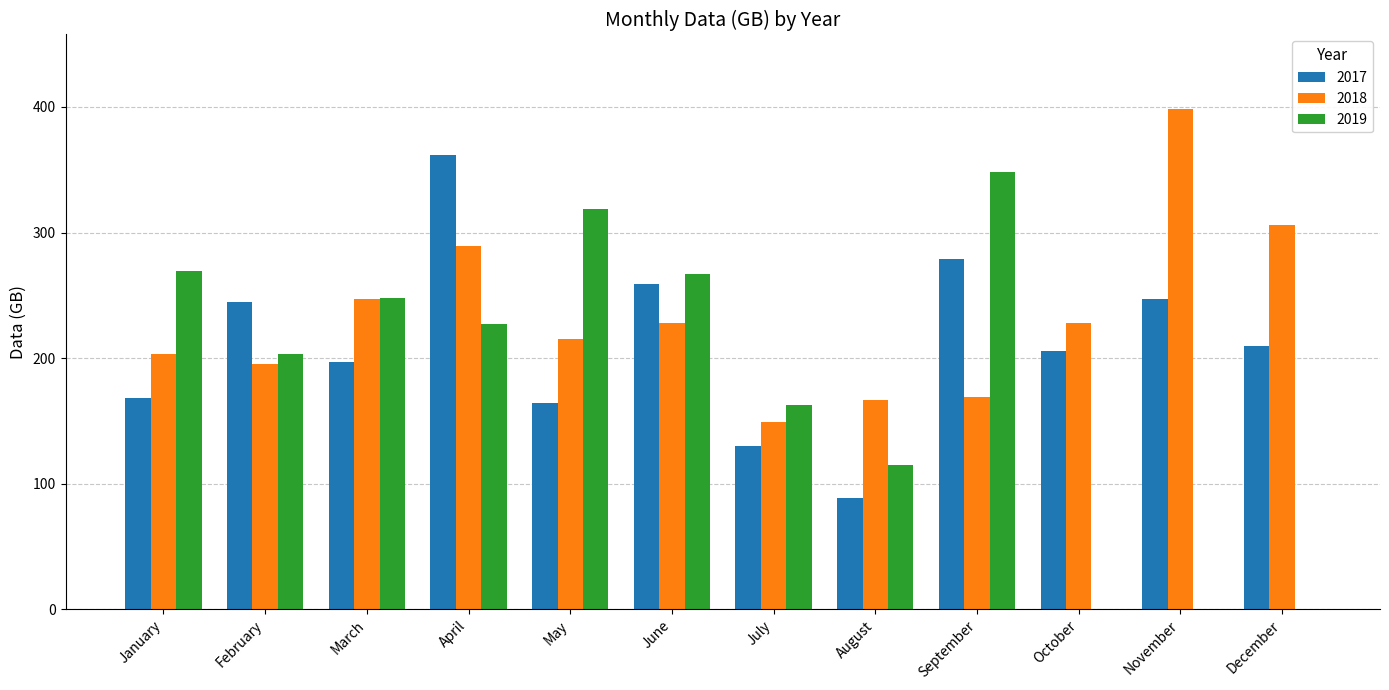

What is the sum of all 2017 values?

2556